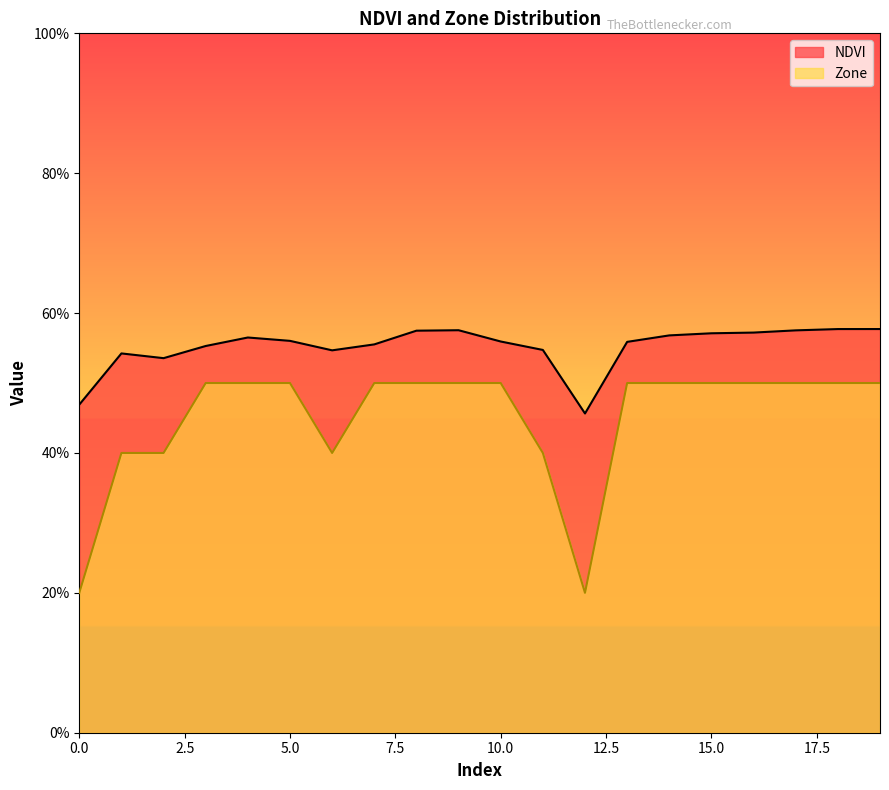

What is the greatest value displayed?

0.6